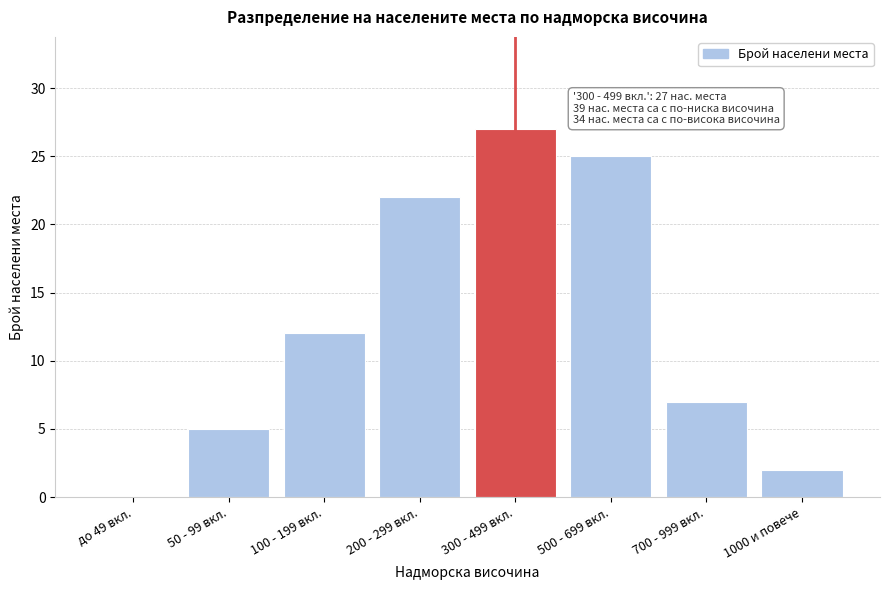

Reading left to right, extract all data points from this chart.

до 49 вкл.=0	50 - 99 вкл.=5	100 - 199 вкл.=12	200 - 299 вкл.=22	300 - 499 вкл.=27	500 - 699 вкл.=25	700 - 999 вкл.=7	1000 и повече=2